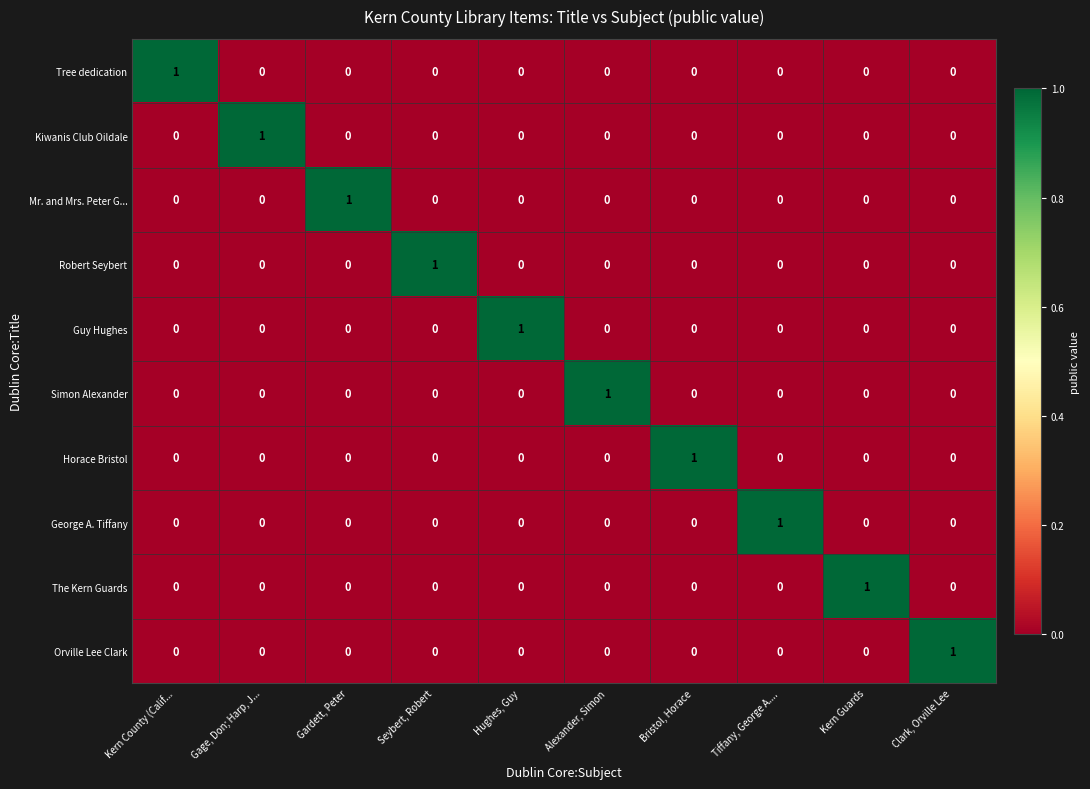

Is the value of Kiwanis Club Oildale at Hughes, Guy greater than the value of Mr. and Mrs. Peter G... at Gardett, Peter?

No